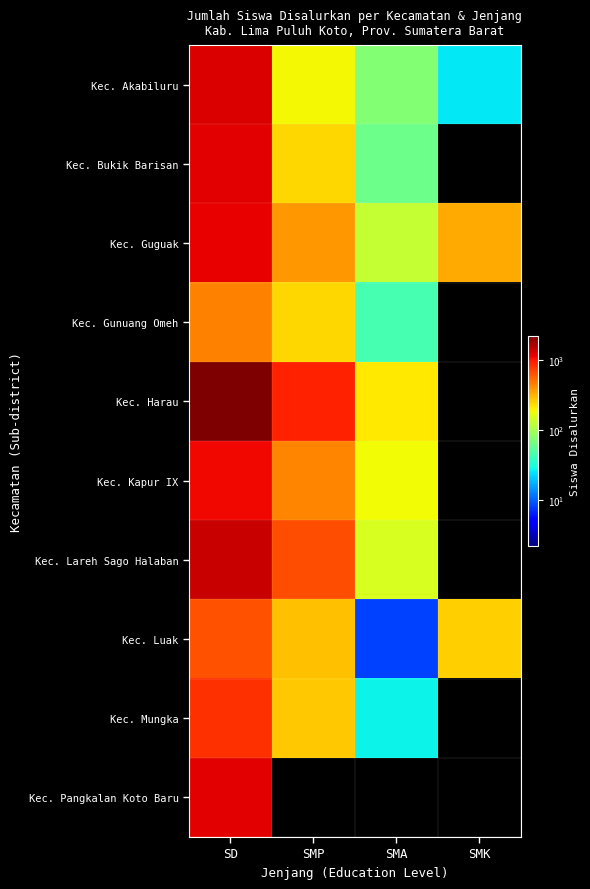

How many distinct data groups are displayed?

10